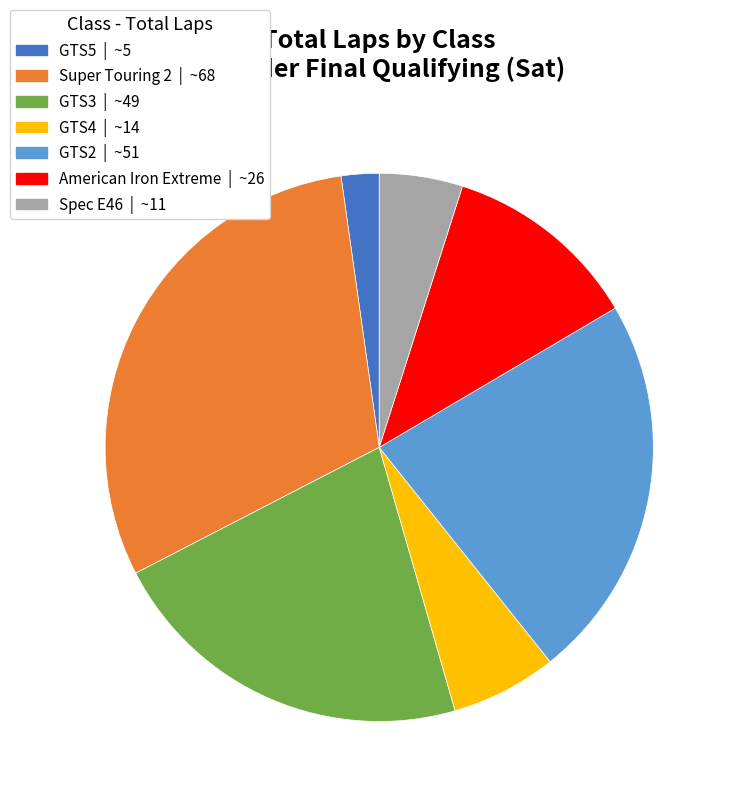

Do Super Touring 2 and American Iron Extreme together represent more than half of the pie?

No